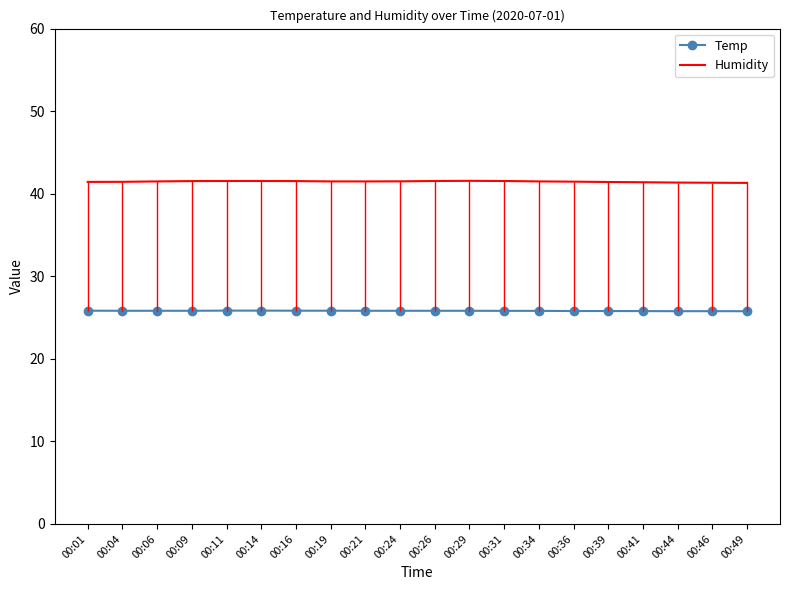

What is the difference between the highest and lowest values at 00:09?

15.7